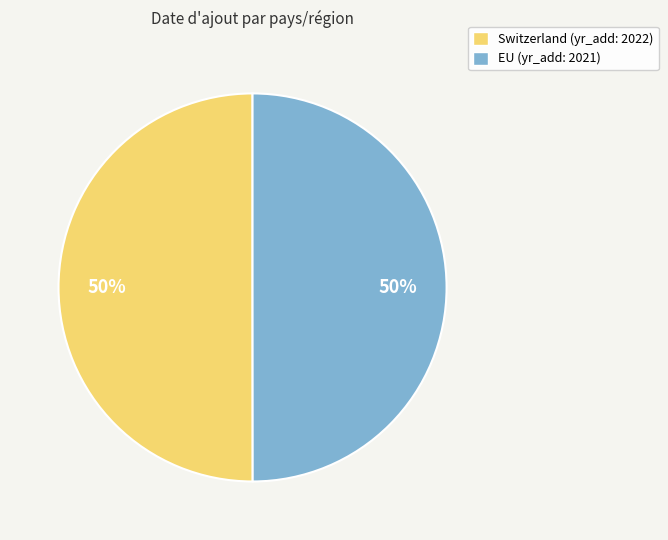

To the nearest percent, what is the combined percentage of Switzerland (yr_add: 2022) and EU (yr_add: 2021)?

100%